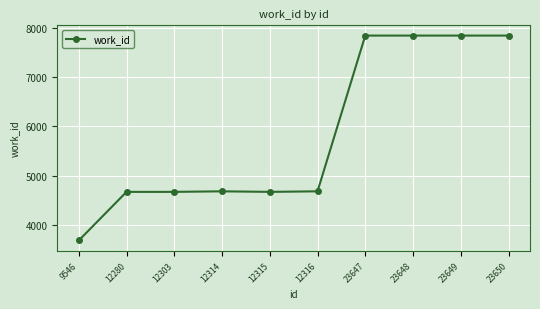

Approximately how many times larger is the value at 12303 compared to 23648?

0.6